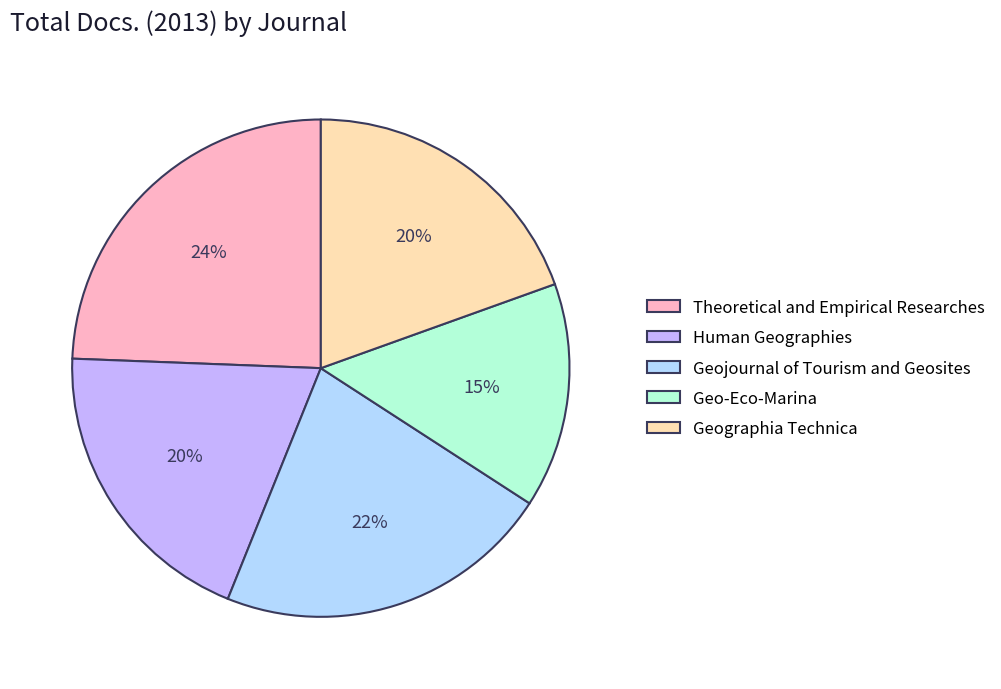

To the nearest percent, what is the average slice percentage?

20%